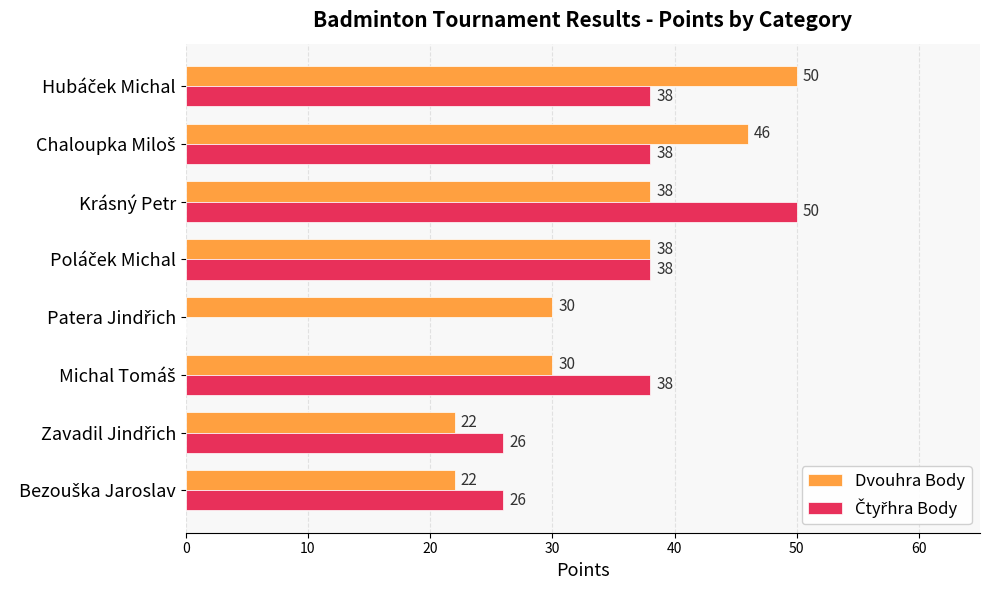

How many Dvouhra Body values are between 30 and 46?

5